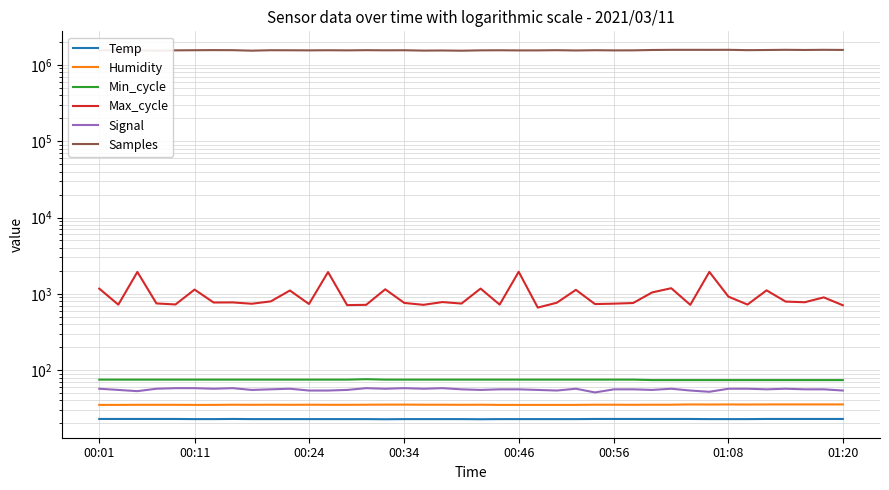

Where is Max_cycle nearest to the value 1302?

30